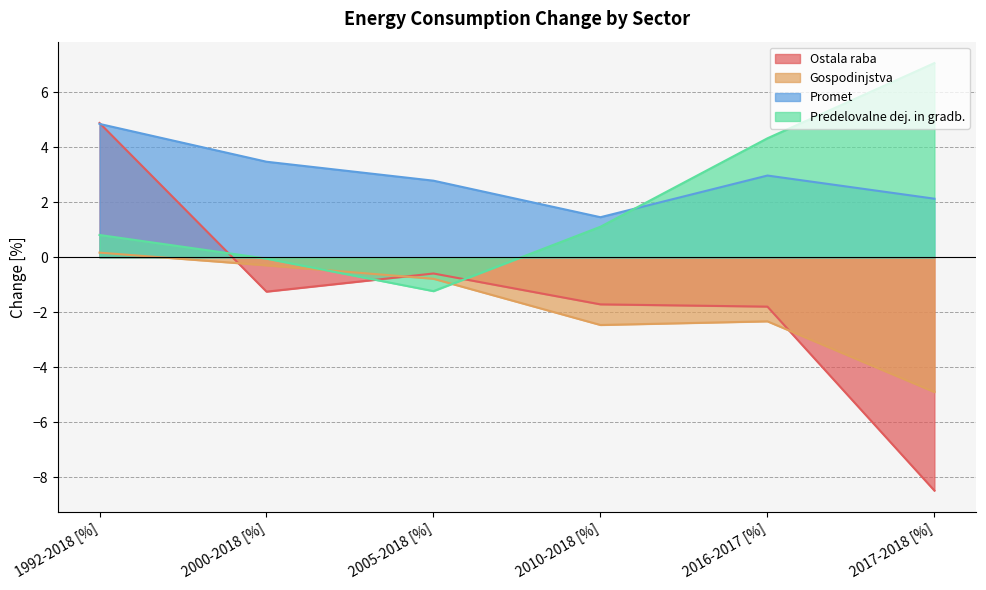

What is the sum of the Gospodinjstva values at 2010-2018 [%] and 2016-2017 [%]?

-4.8